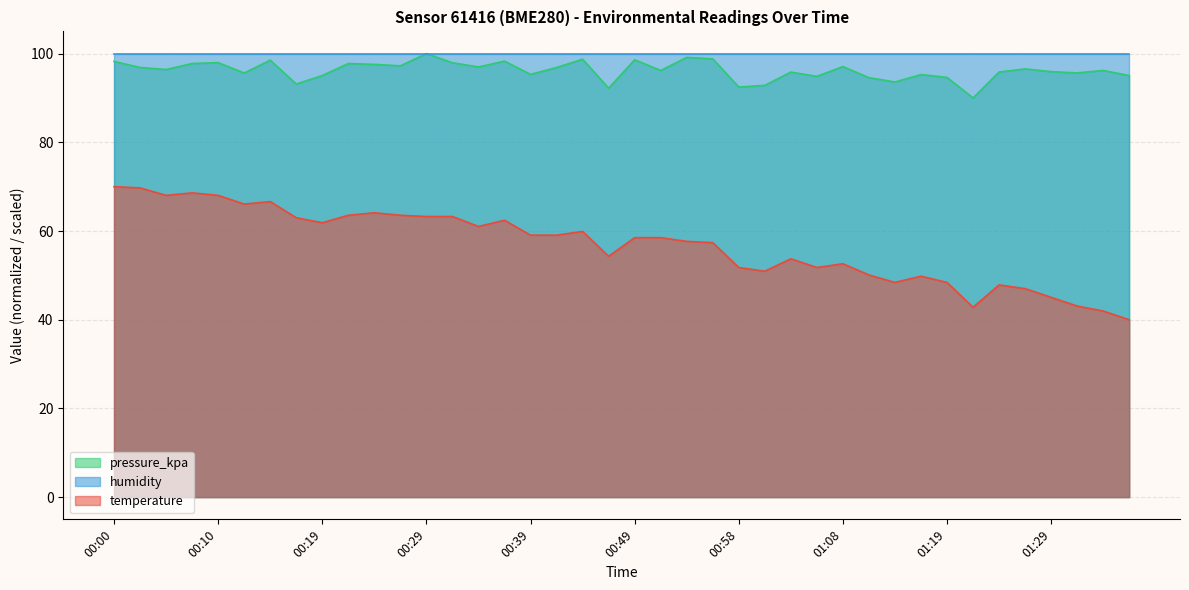

True or false: pressure_kpa and temperature cross at least once.

False